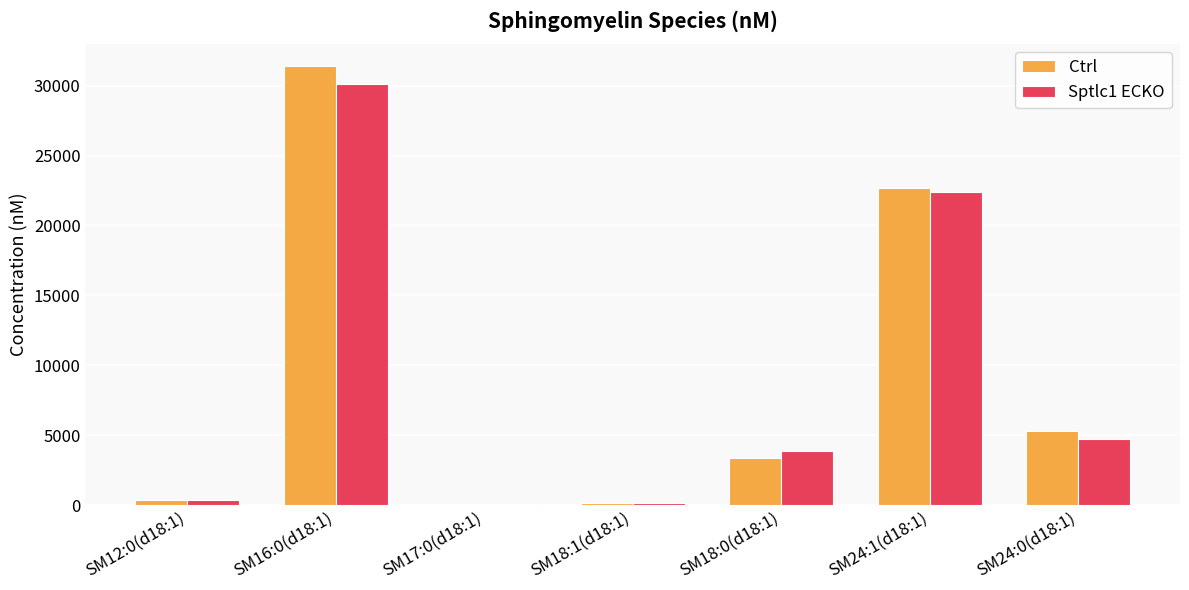

What is the approximate value of Sptlc1 ECKO at SM18:1(d18:1), to the nearest 50?

150